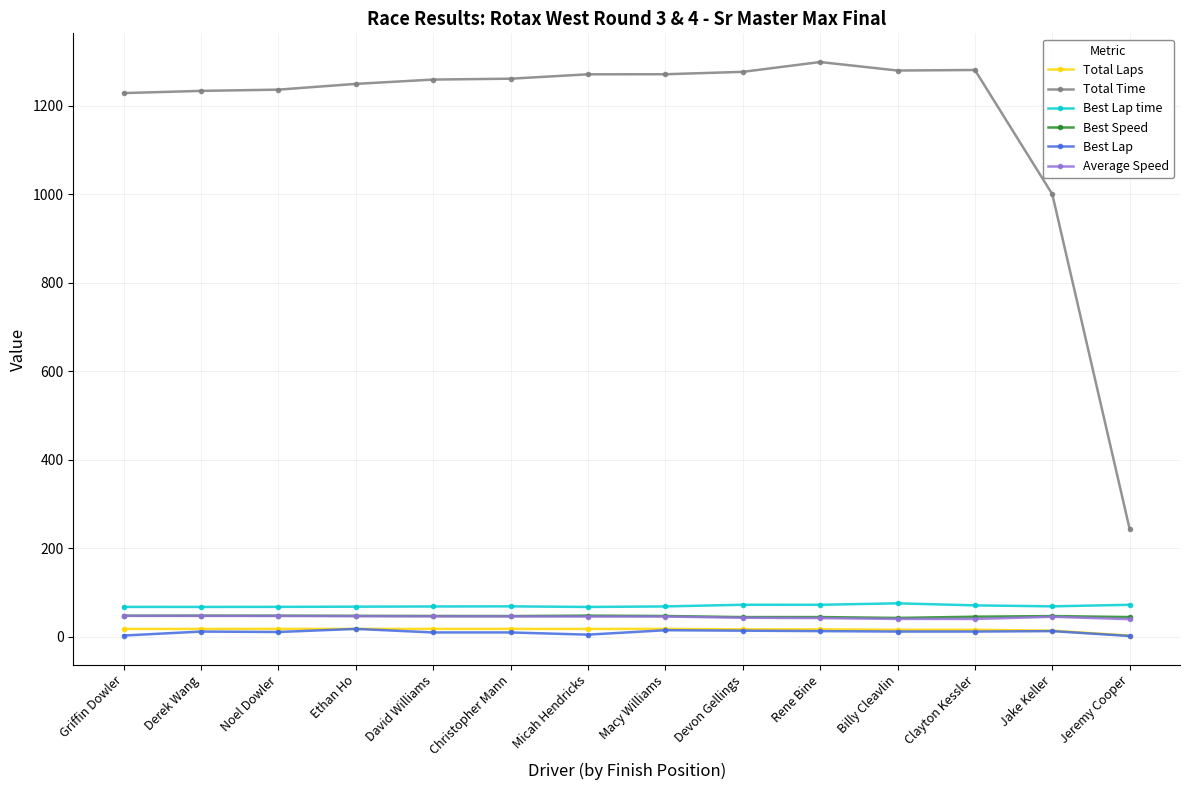

True or false: Best Lap and Total Time cross at least once.

False